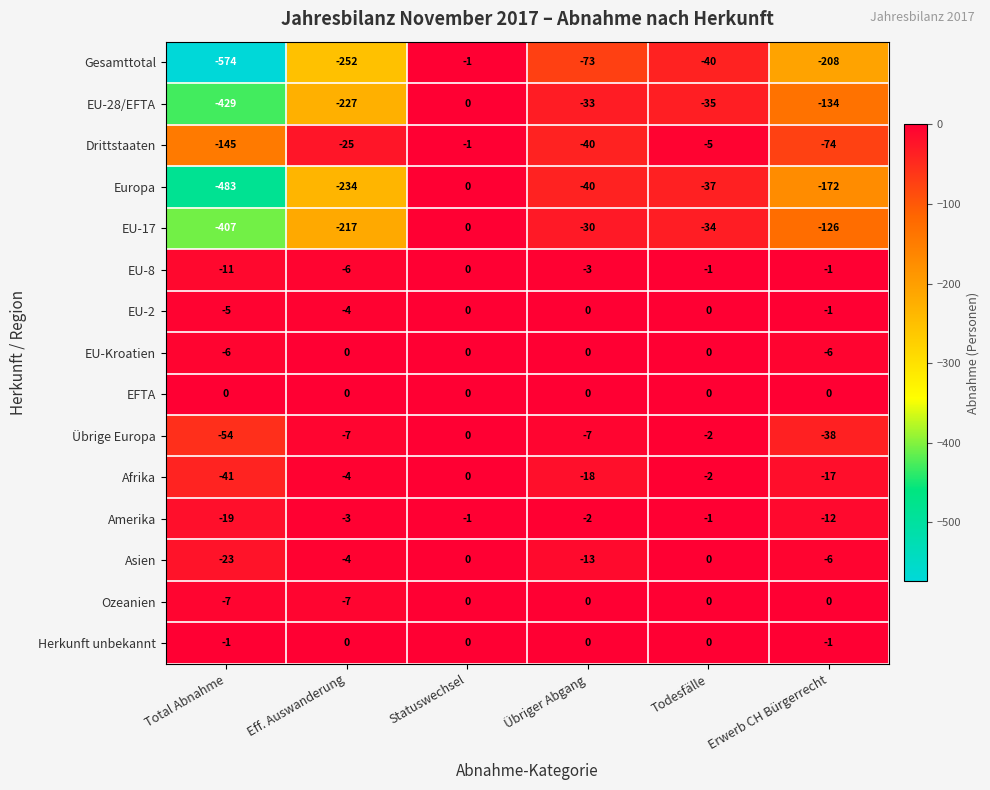

Is it true that EU-17 equals -54 at Erwerb CH Bürgerrecht?

False